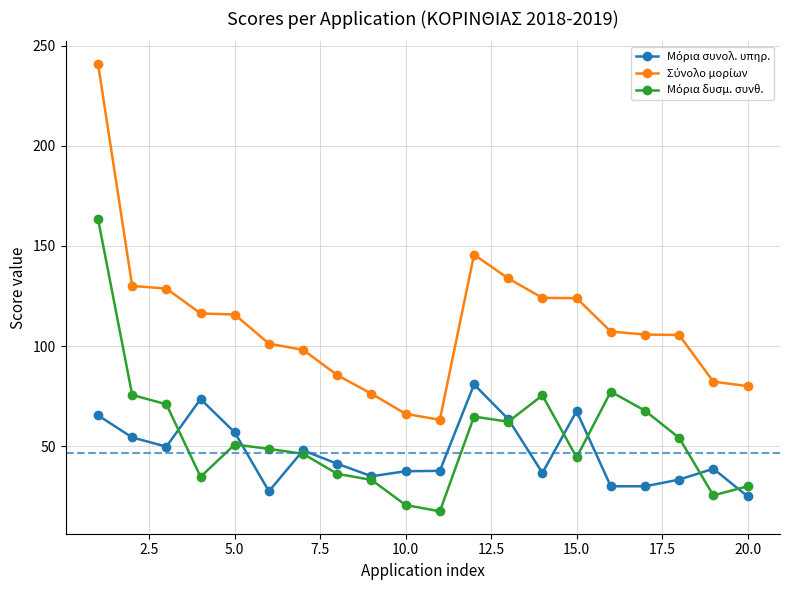

Which series has the widest spread of values?

Σύνολο μορίων